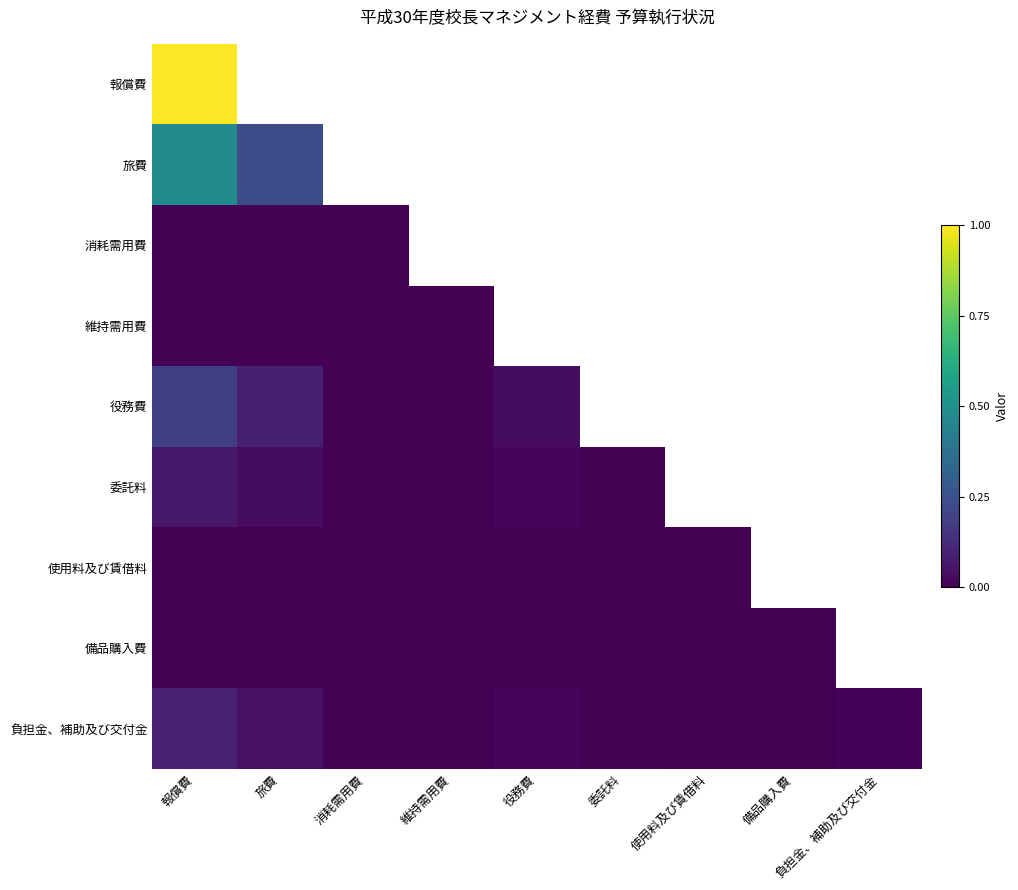

True or false: 役務費 has a value of 0.1 at 旅費.

False